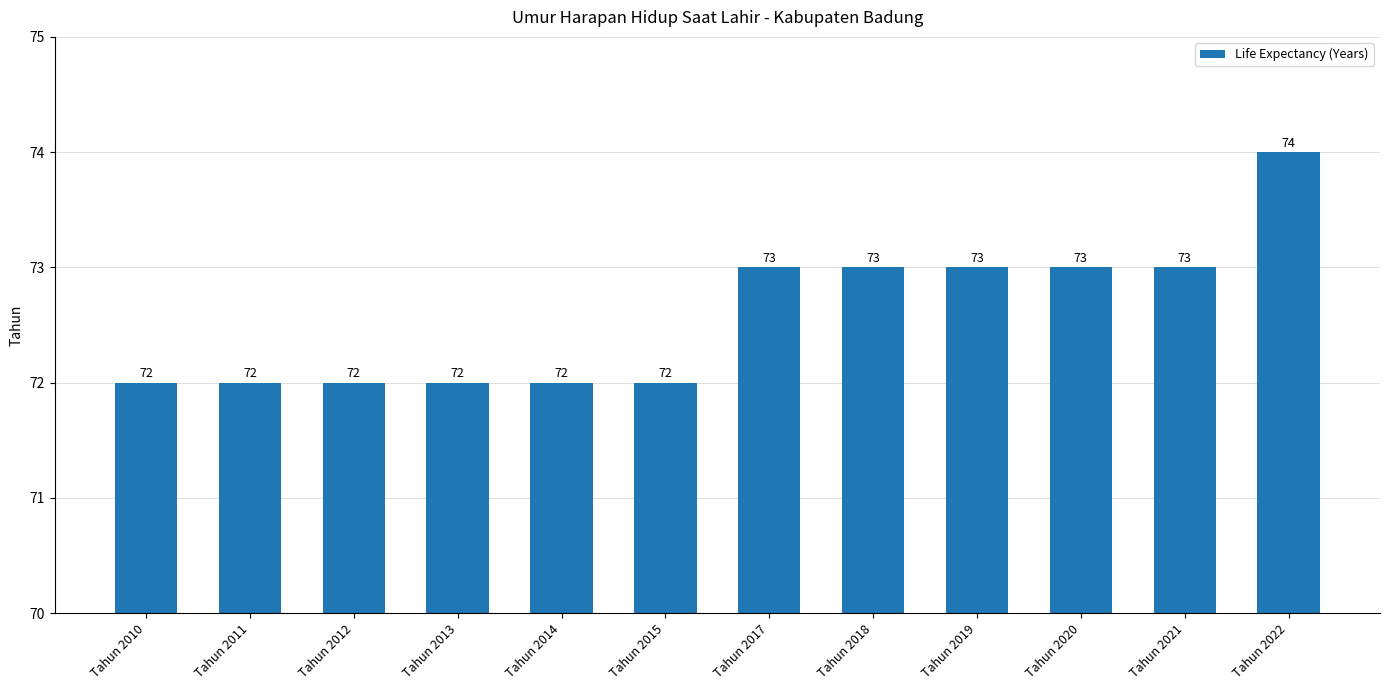

What is the smallest value displayed?

72